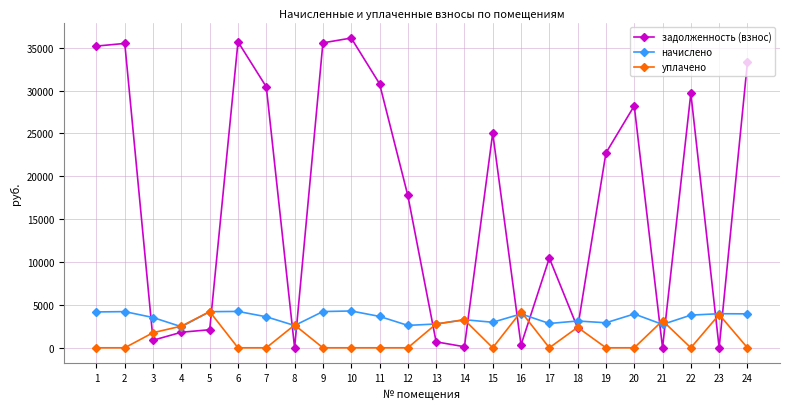

What is the value of the уплачено point at the 13th from the left?

2775.0